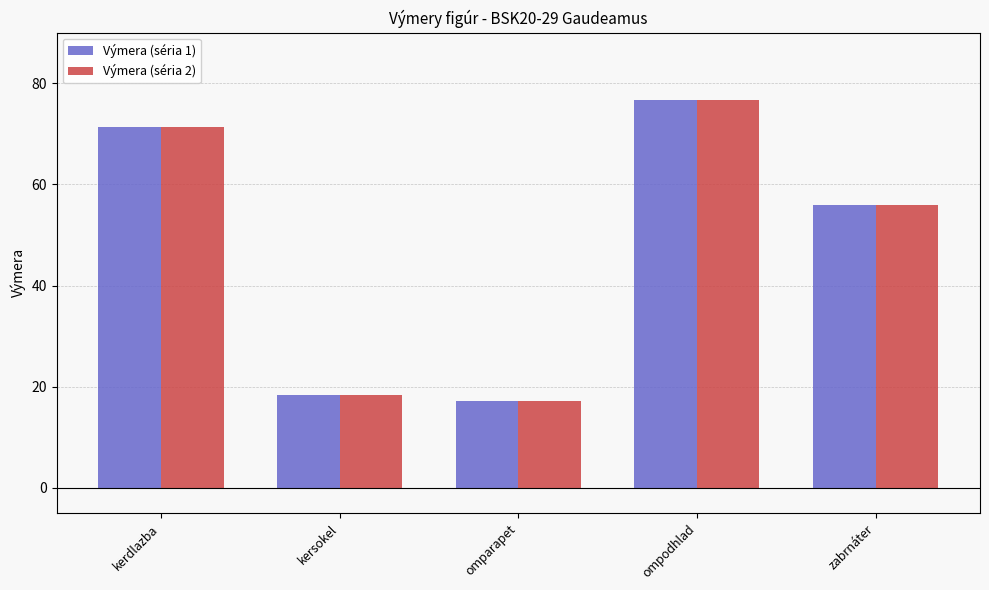

Are the bars horizontal?

No